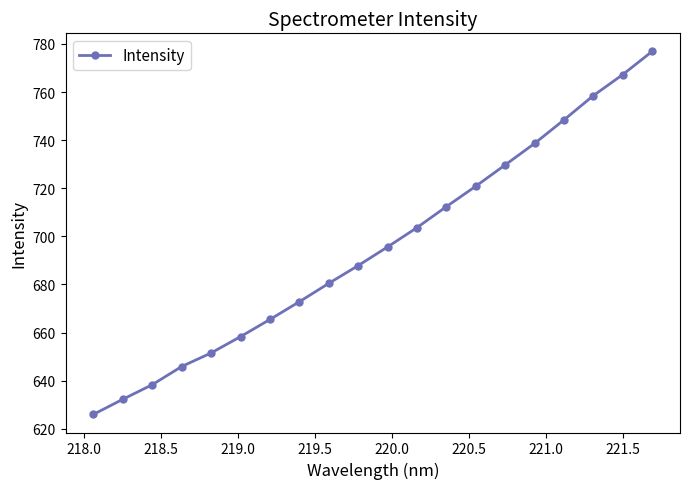

Reading right to left, what are all the values shown in this chart?

776.9	767.2	758.5	748.4	738.6	729.7	720.8	712.3	703.6	695.6	687.8	680.5	672.8	665.4	658.3	651.5	645.9	638.3	632.3	626.0